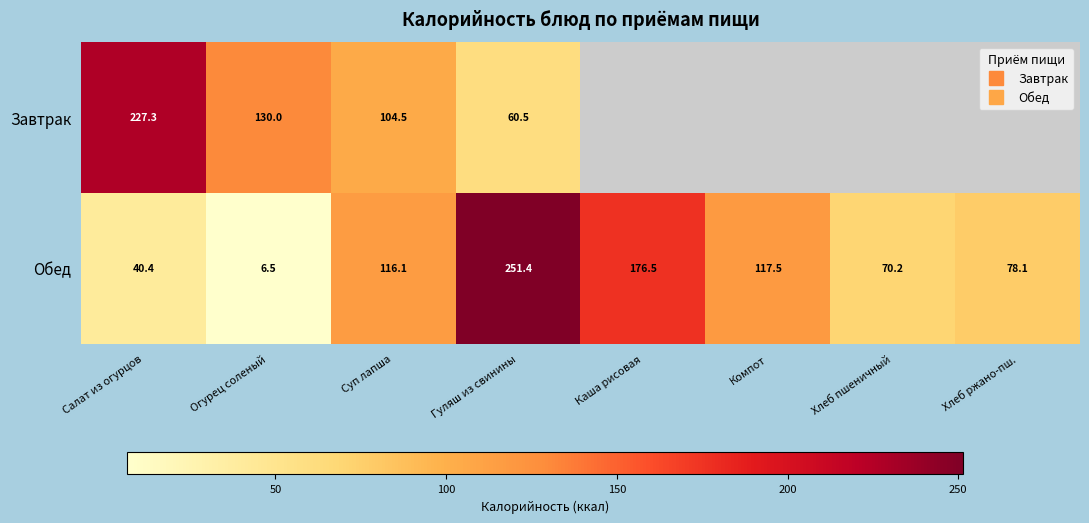

At which label does Обед reach its peak?

Гуляш из свинины